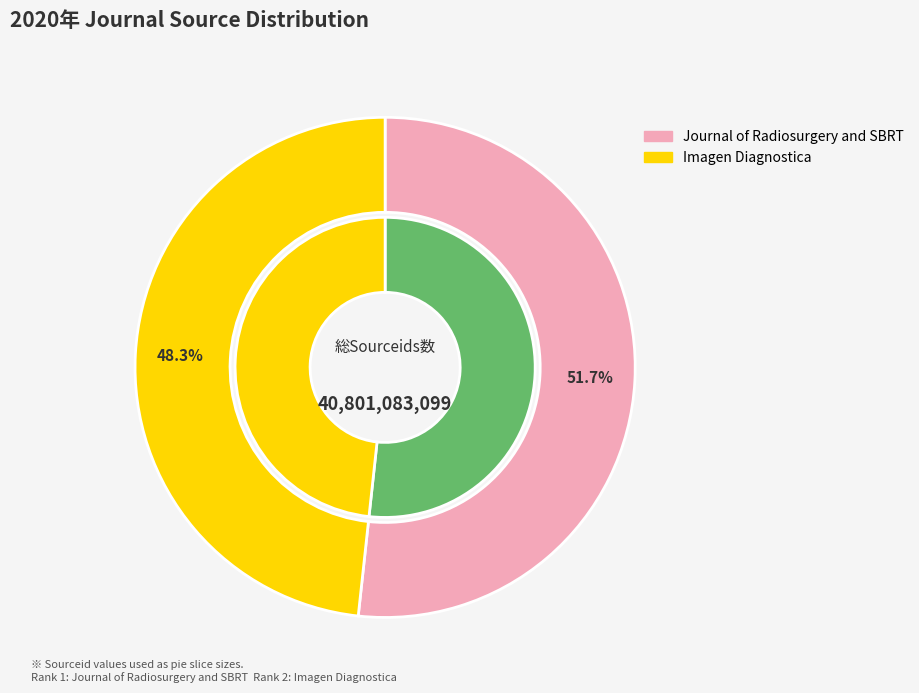

What is the total percentage of Journal of Radiosurgery and SBRT and Imagen Diagnostica?

100.0%